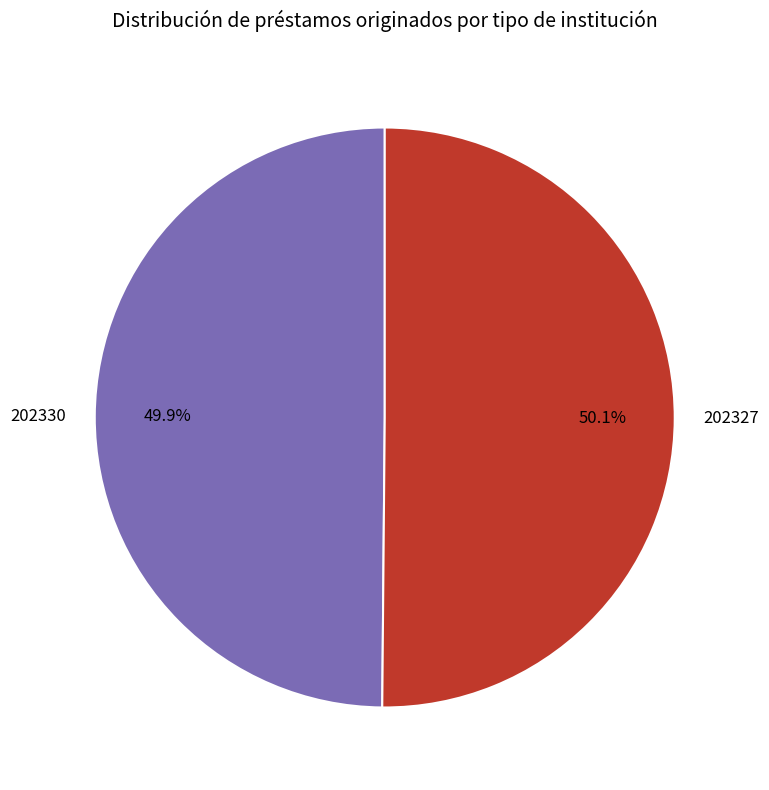

Is there a majority slice in this chart?

Yes